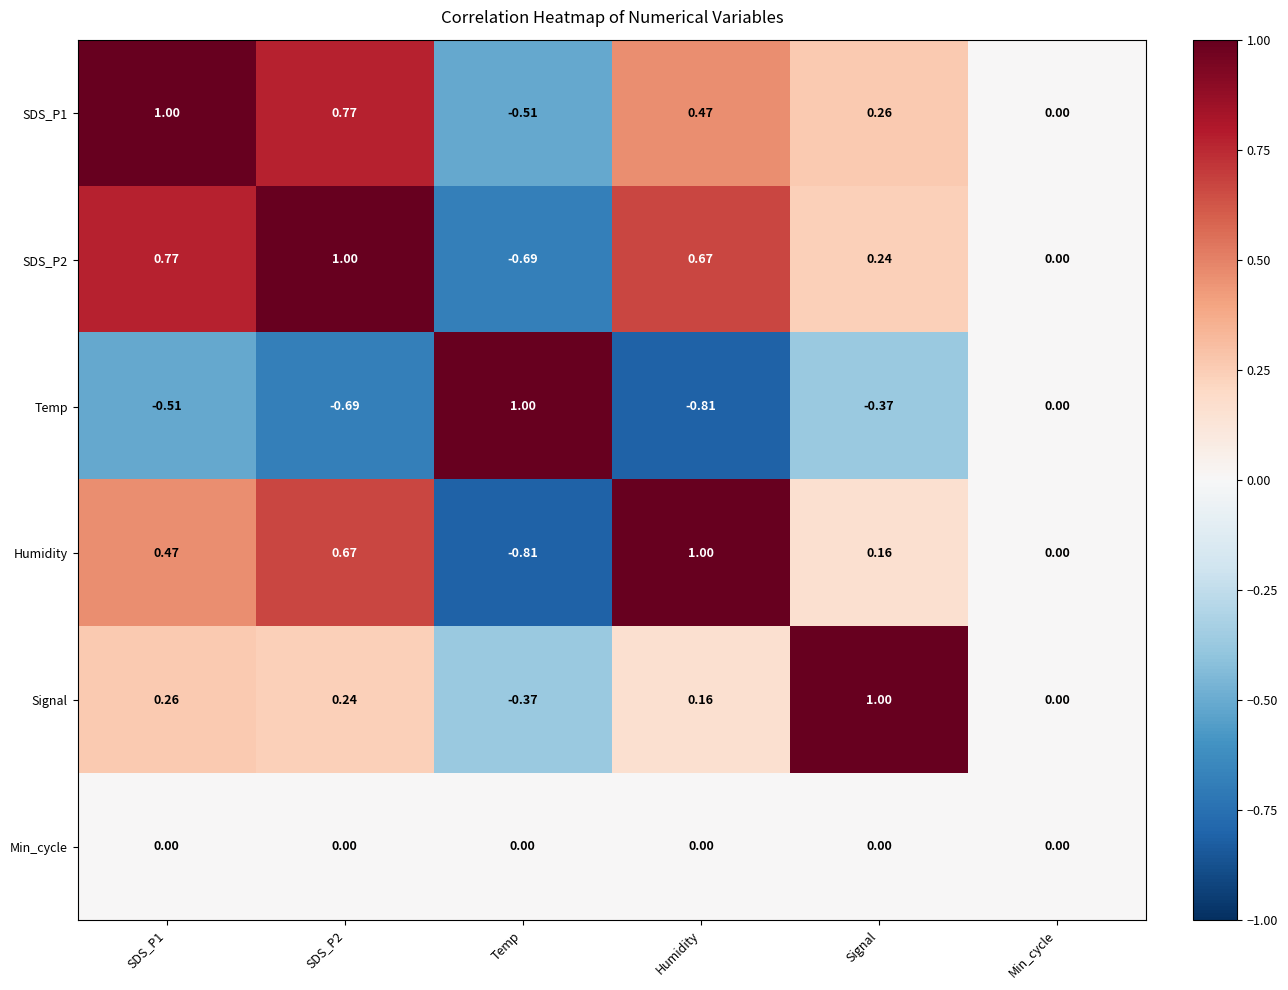

What is the total value across all series at Temp?

-1.4